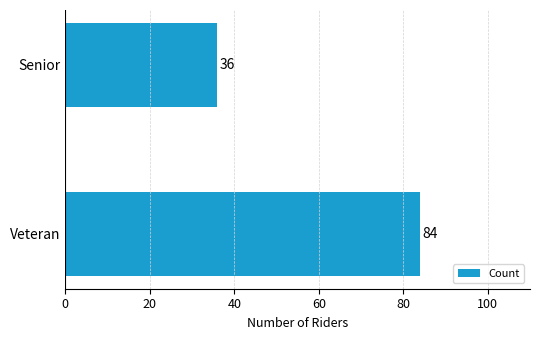

Reading bottom to top, list all the values displayed in this chart.

Veteran=84	Senior=36